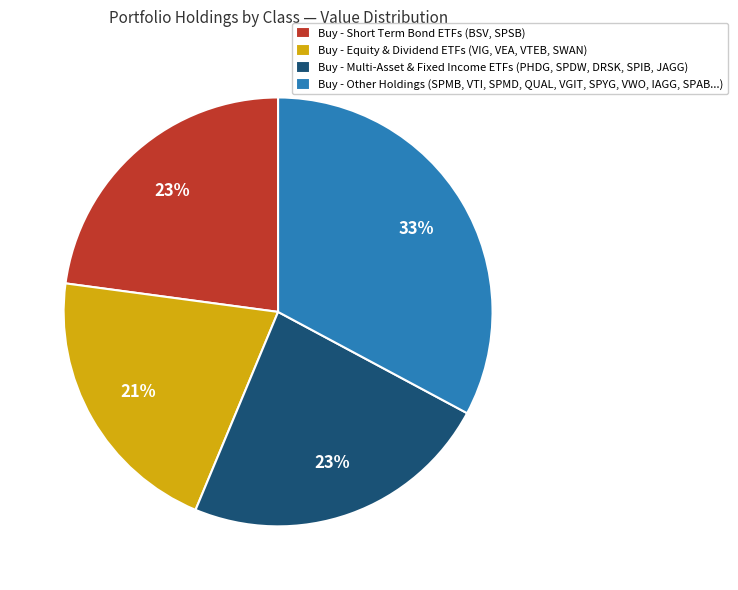

Is there a majority slice in this chart?

No